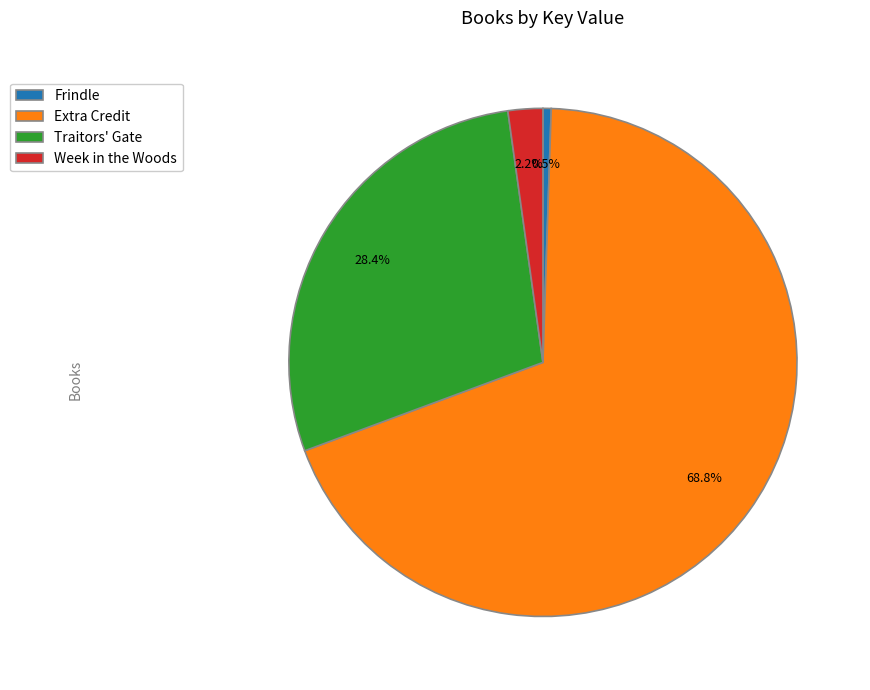

Do Frindle and Traitors' Gate together represent more than half of the pie?

No